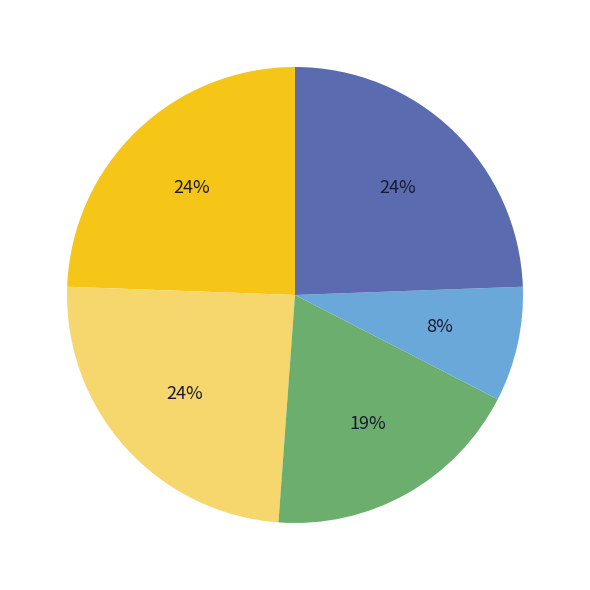

Does any single category account for the majority?

No